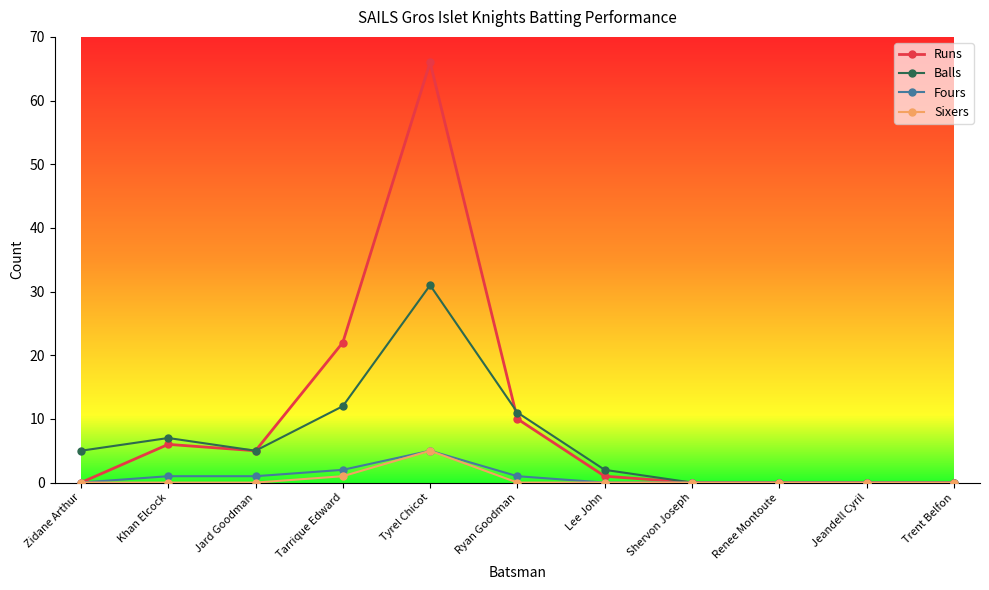

At which category is the sum across all series the highest?

Tyrel Chicot